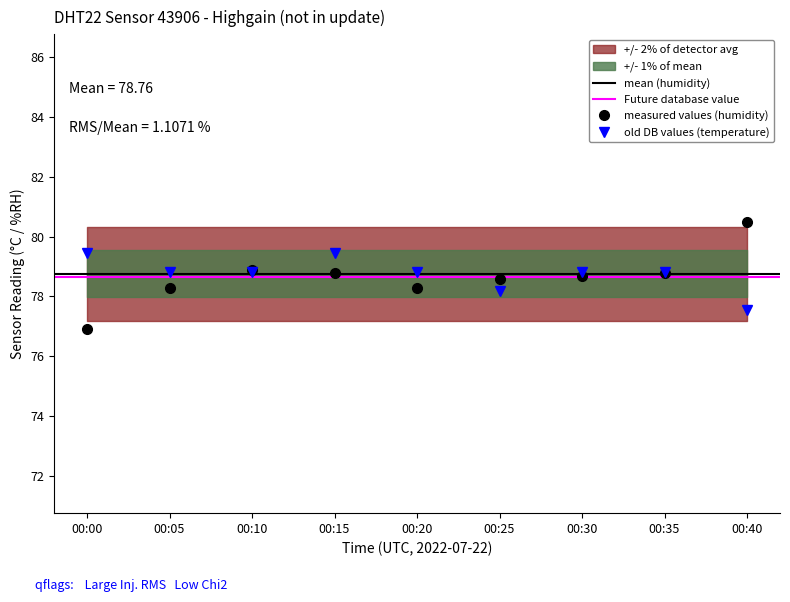

Rank the series at 00:15 from highest to lowest value.

temperature, humidity